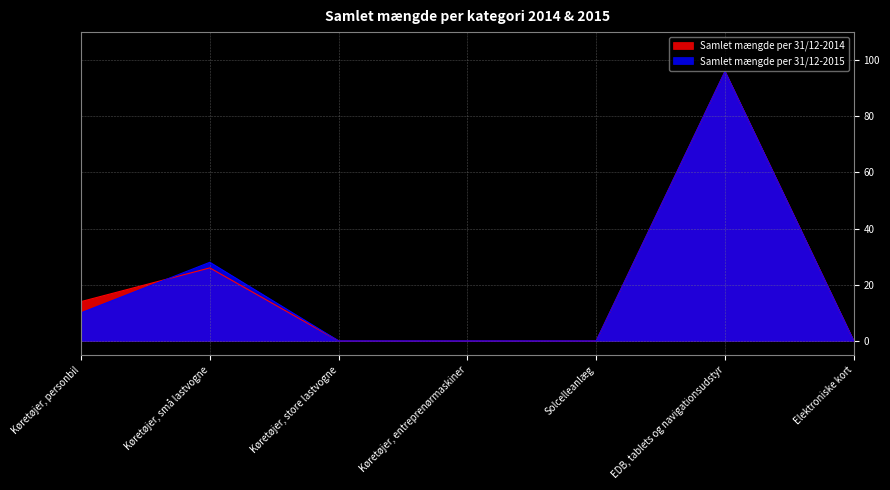

Reading right to left, transcribe all the data shown in this chart.

Samlet mængde per 31/12-2014: 0	96	0	0	0	26	14
Samlet mængde per 31/12-2015: 0	96	0	0	0	28	10